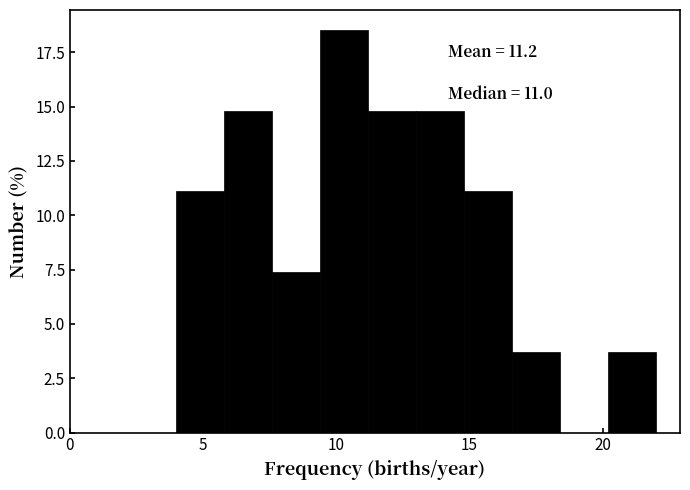

Around what value on the x-axis is the tallest bar? Give the approximate position of its centre, as read against the axis.

10.5